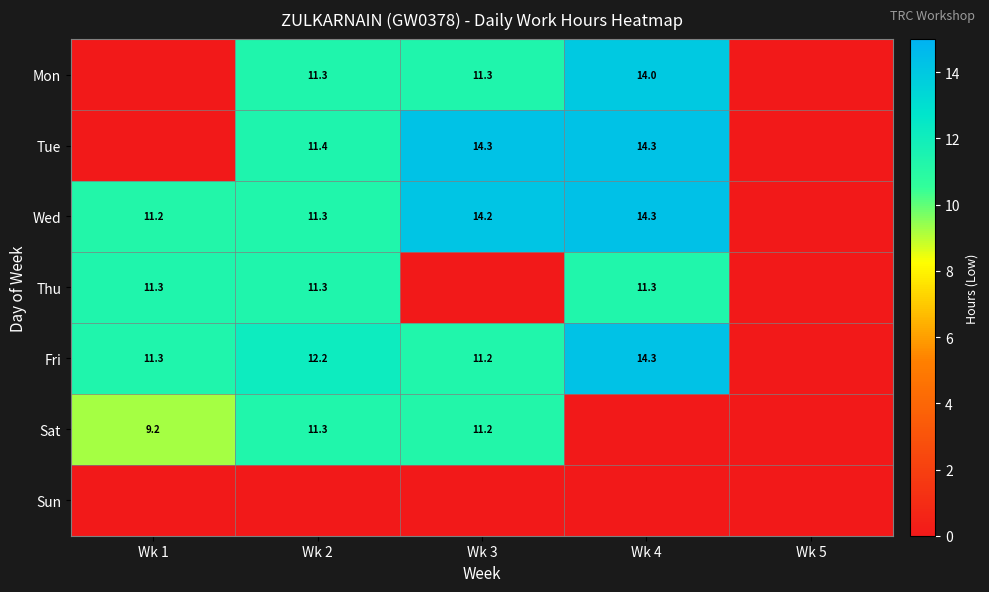

The Wed series shows 14.2 at Wk 3. True or false?

True